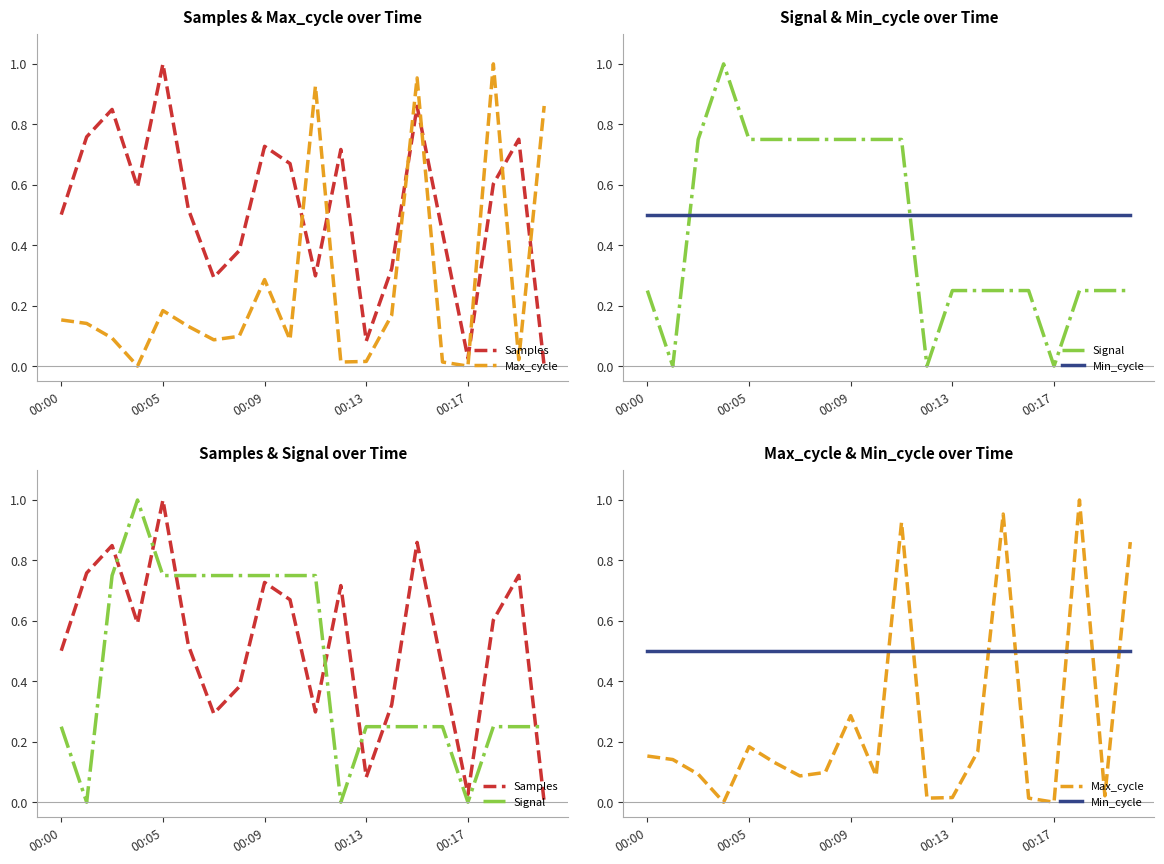

Is it true that Max_cycle equals 0.0 at 6?

False